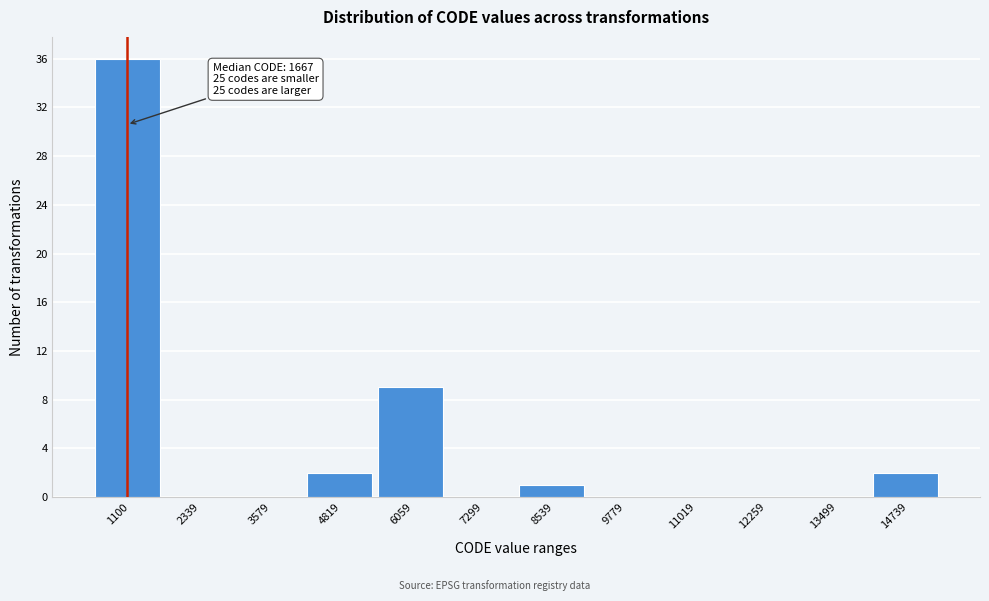

Reading left to right, transcribe all the data shown in this chart.

1100=36	2339=0	3579=0	4819=2	6059=9	7299=0	8539=1	9779=0	11019=0	12259=0	13499=0	14739=2